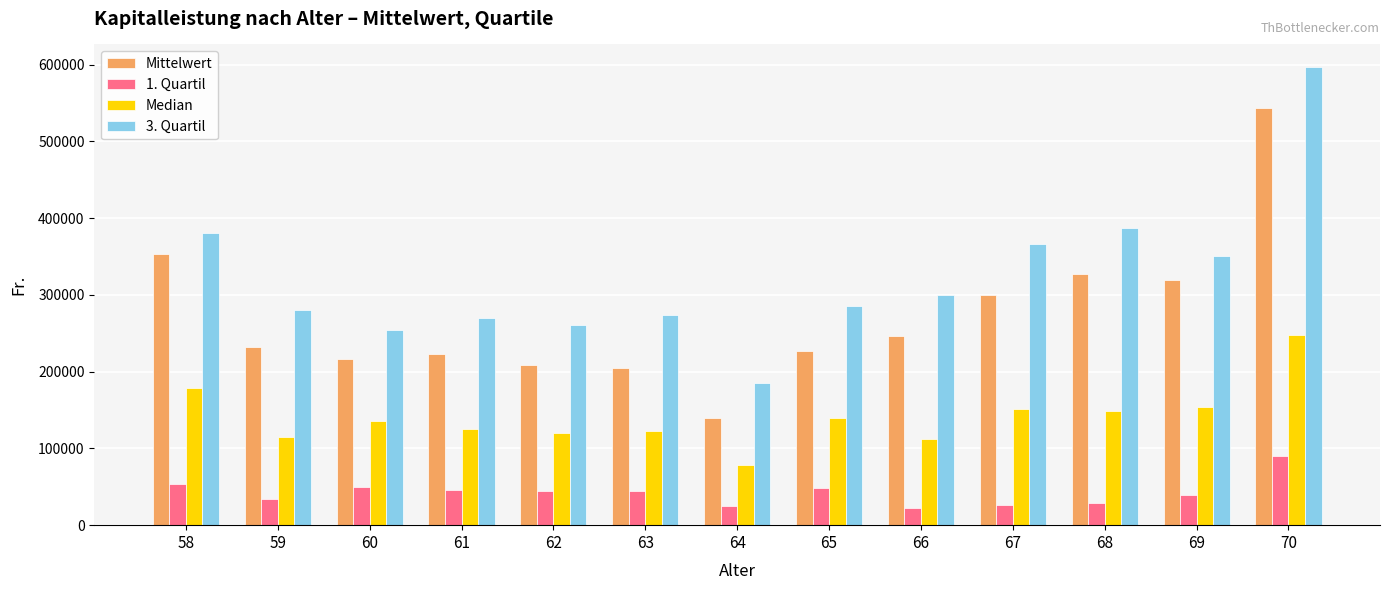

What is the difference between the maximum and minimum values in the Median series?

169717.5